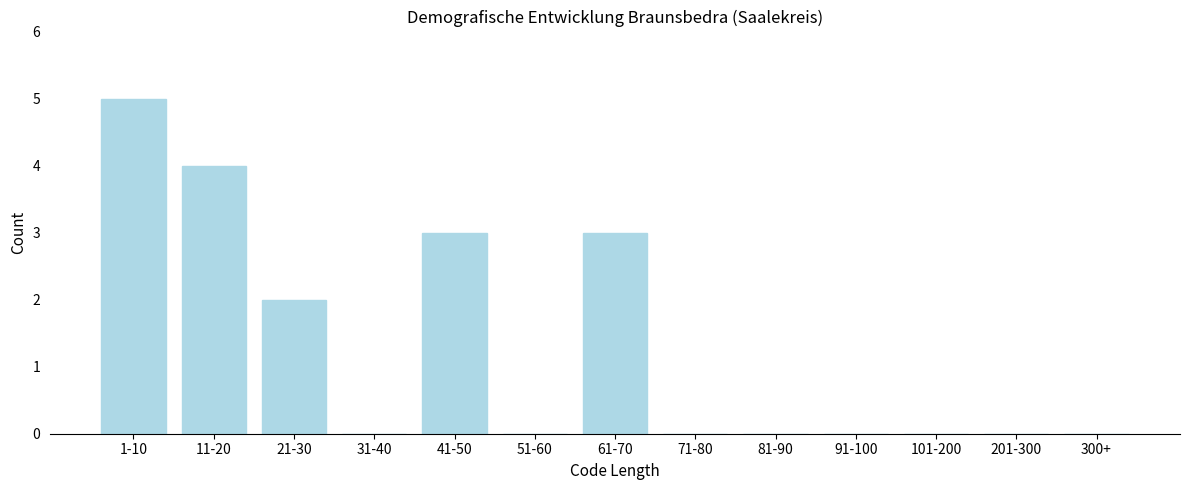

Reading left to right, extract all data points from this chart.

1-10=5	11-20=4	21-30=2	31-40=0	41-50=3	51-60=0	61-70=3	71-80=0	81-90=0	91-100=0	101-200=0	201-300=0	300+=0